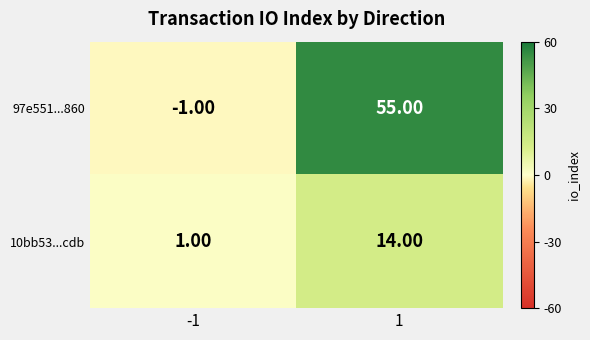

List the series in order of their overall mean, lowest first.

10bb53...cdb, 97e551...860